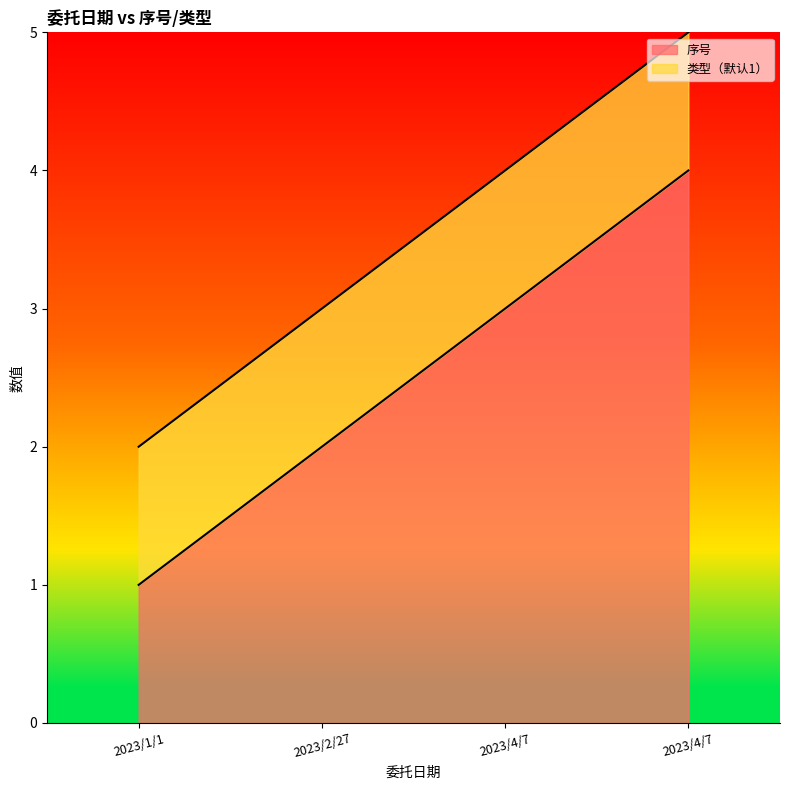

Rank the categories by value from lowest to highest.

2023/1/1, 2023/2/27, 2023/4/7, 2023/4/7